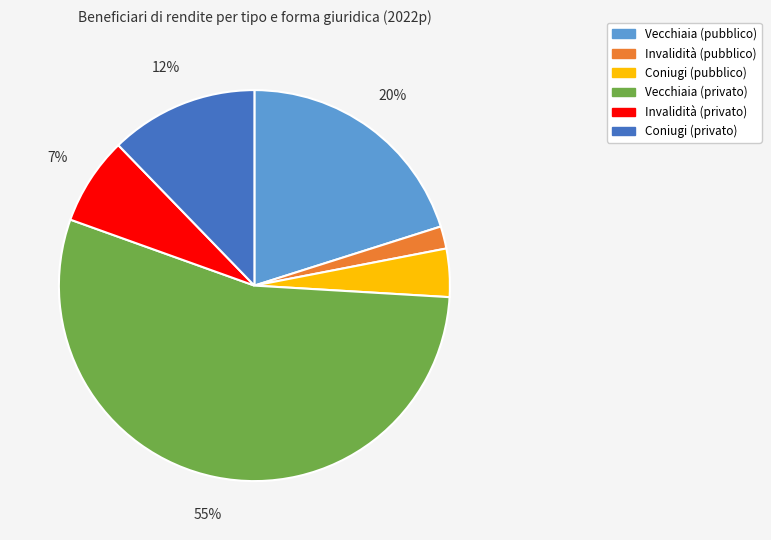

To the nearest percent, what is the difference between the largest and smallest slice percentages?

53%